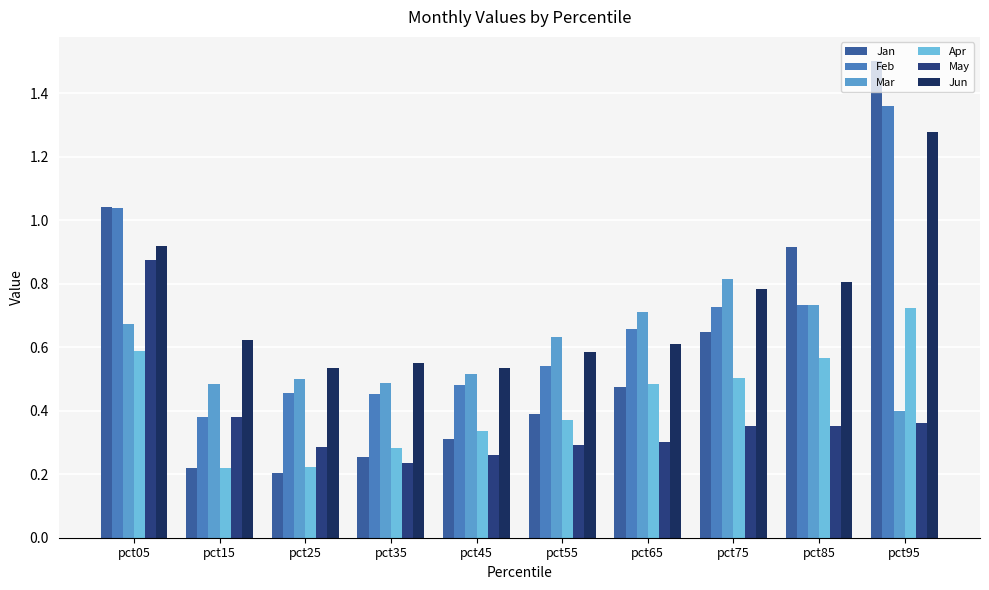

The value of Mar at pct35 is 0.1. True or false?

False